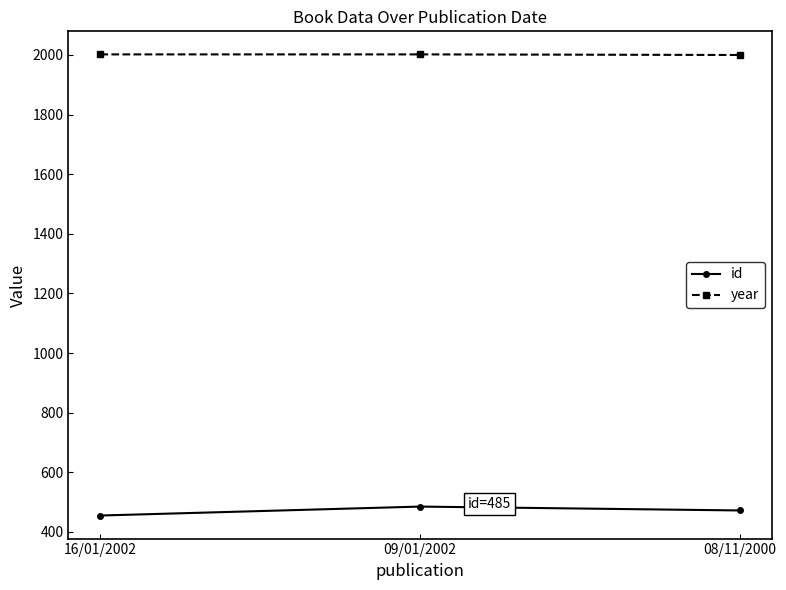

Read the year value at 08/11/2000.

2000